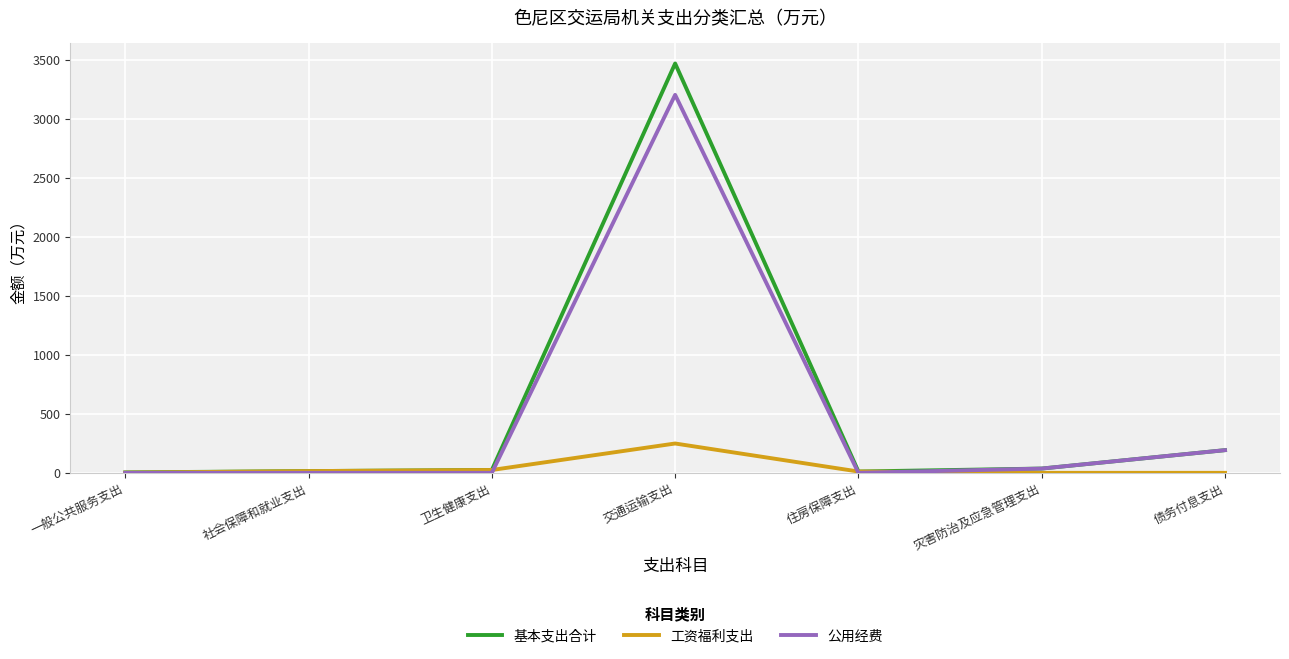

Is the value of 基本支出合计 at 卫生健康支出 greater than the value of 工资福利支出 at 交通运输支出?

No